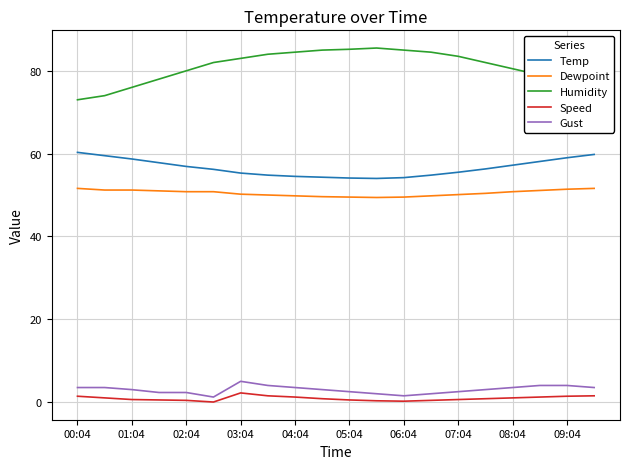

In Temp, how many points are lower than both neighbors (excluding endpoints)?

1